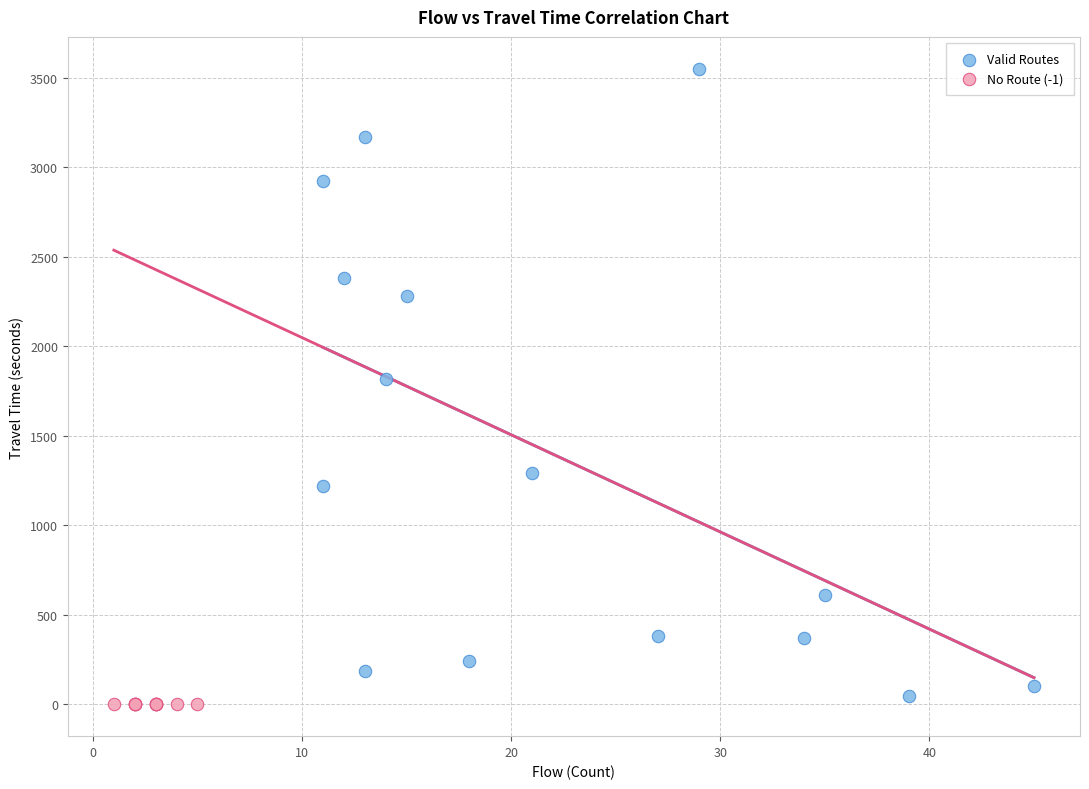

Which series reaches the maximum Y coordinate?

Valid Routes